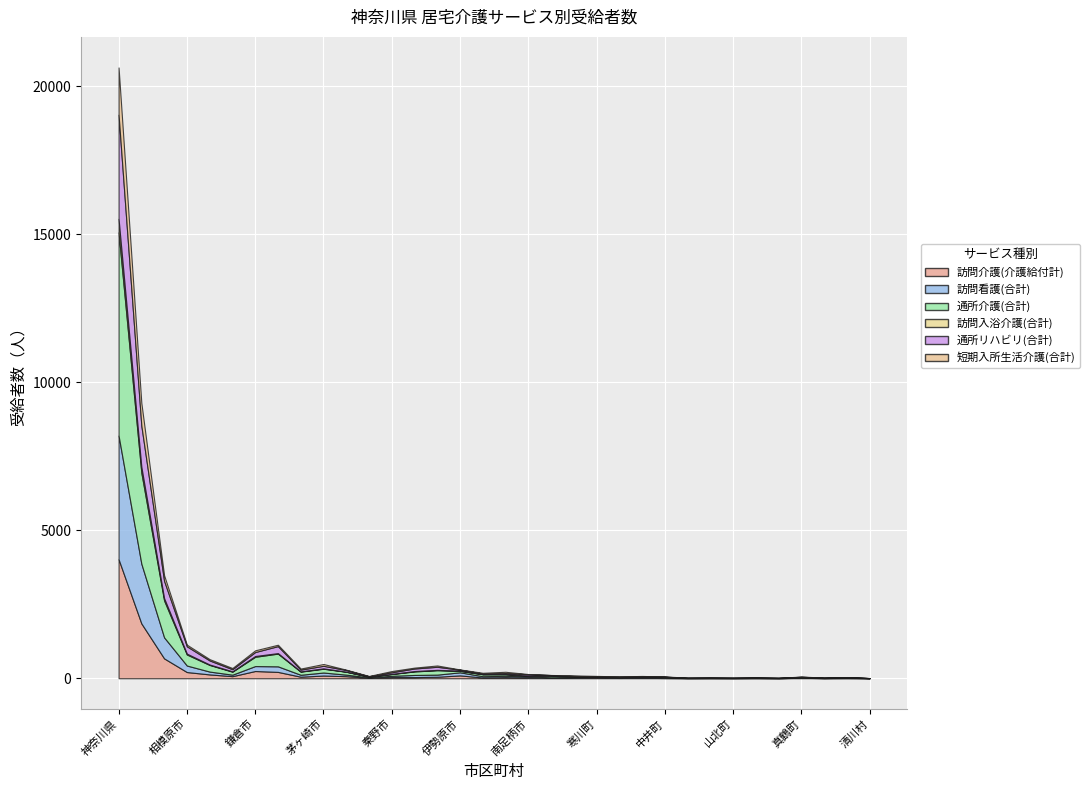

Between 松田町 and 箱根町, which series saw the biggest shift?

訪問看護(合計)